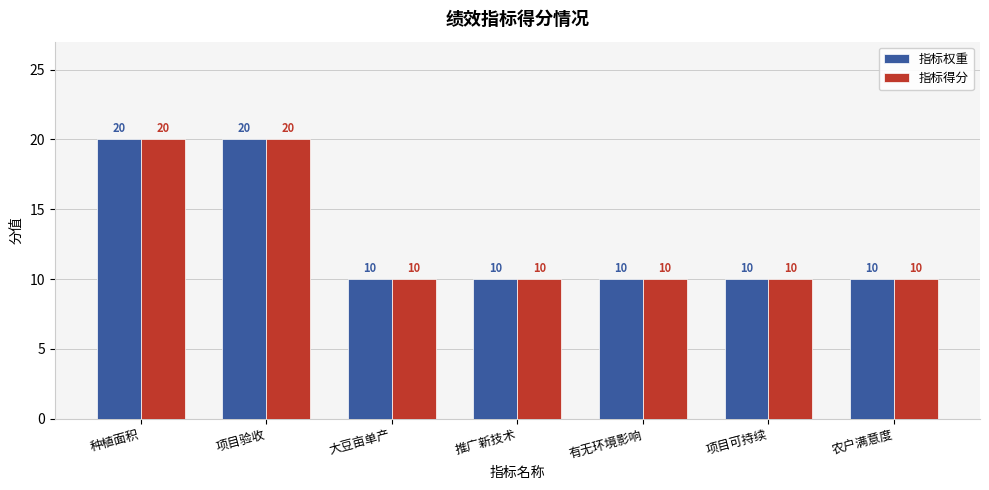

Is the value of 指标得分 at 种植面积 greater than the value of 指标权重 at 大豆亩单产?

Yes